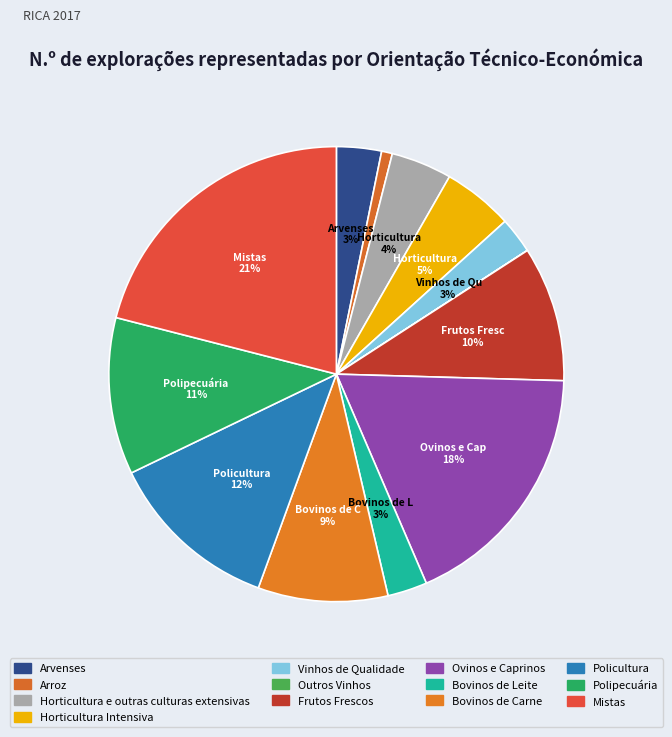

How many slices are in this pie chart?

13